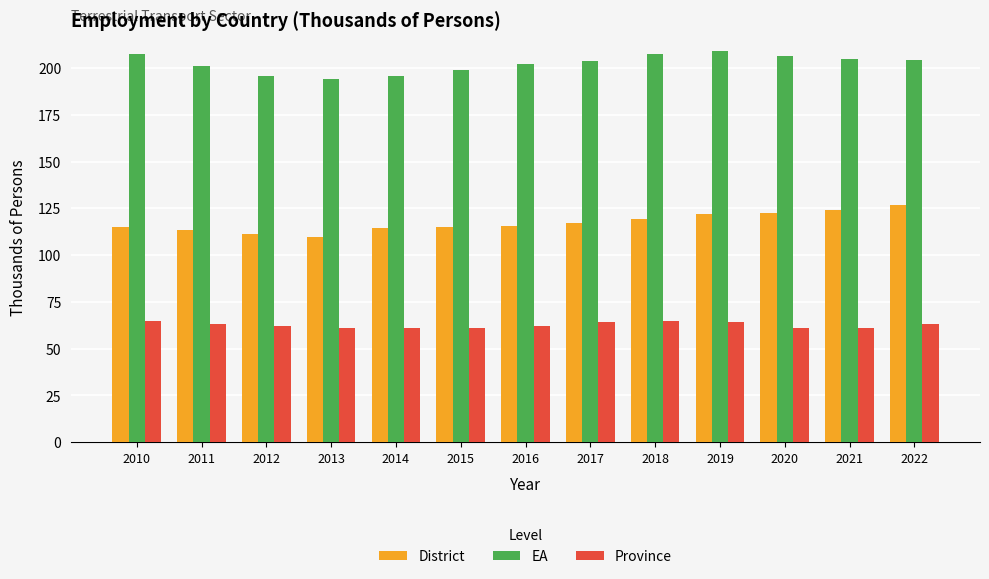

Rank the series by their average value, from highest to lowest.

EA, District, Province